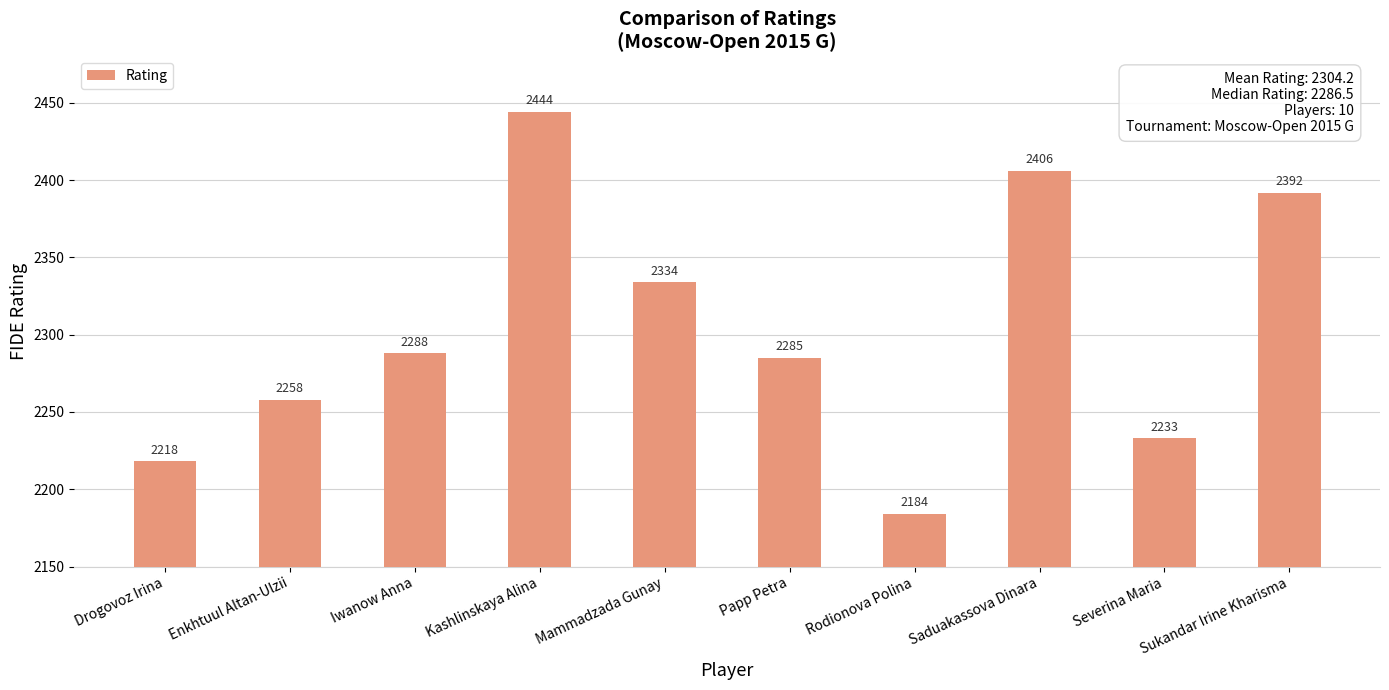

What is the label of the 5th bar from the right?

Papp Petra